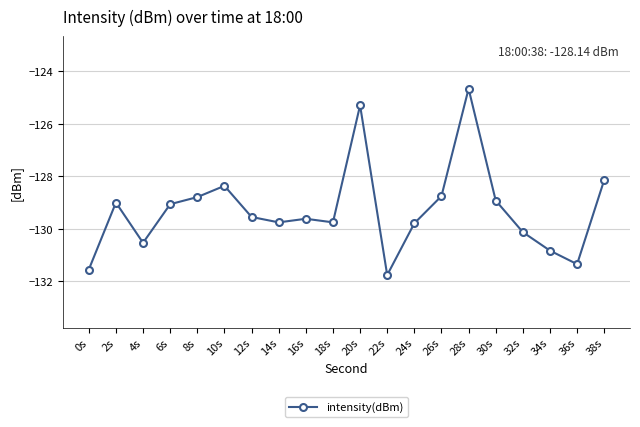

Which label corresponds to the largest value in the chart?

28s